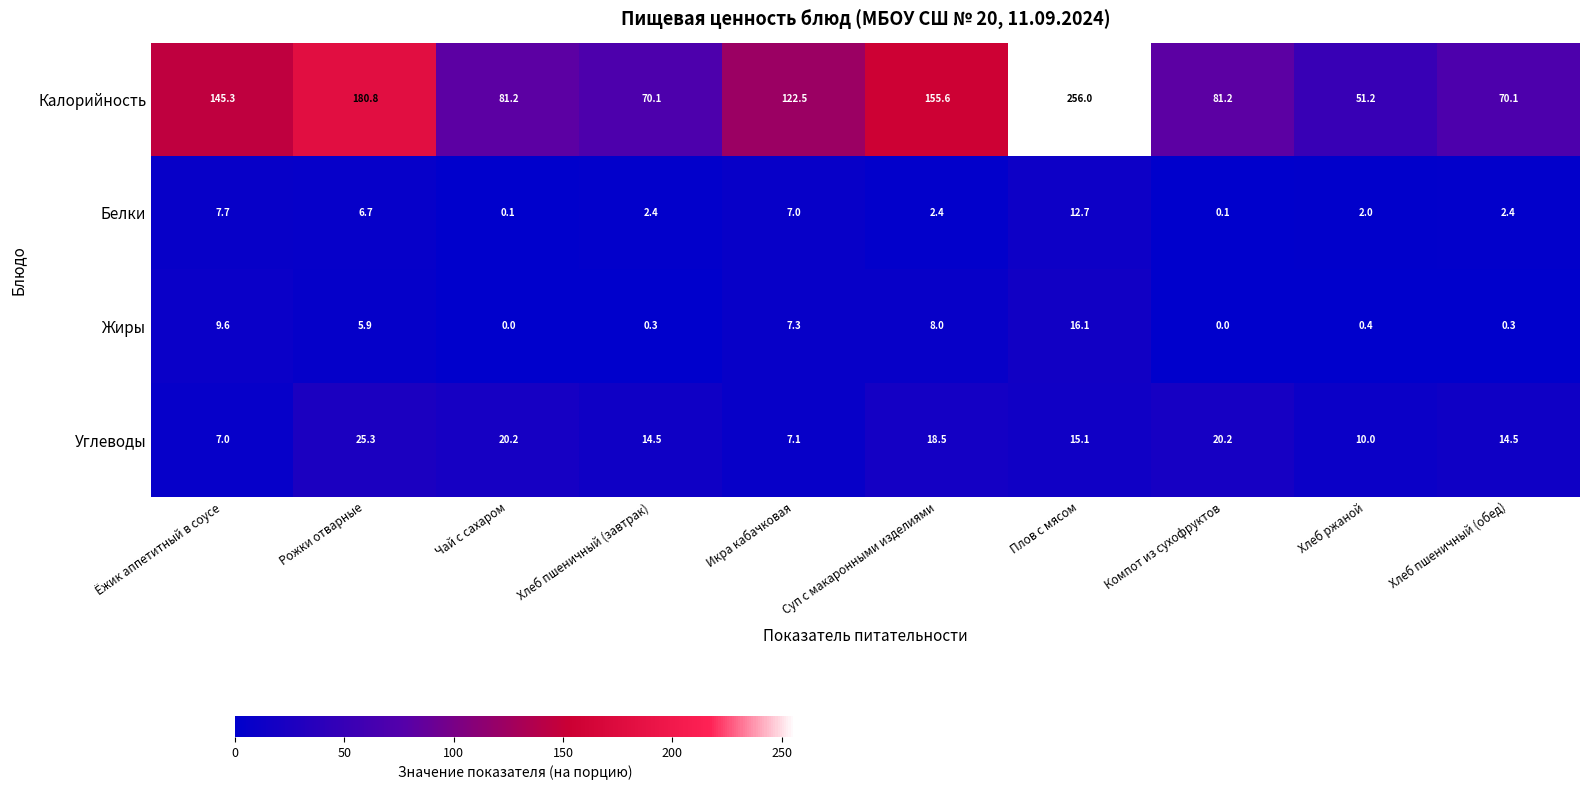

What is the maximum value shown in the chart?

256.0